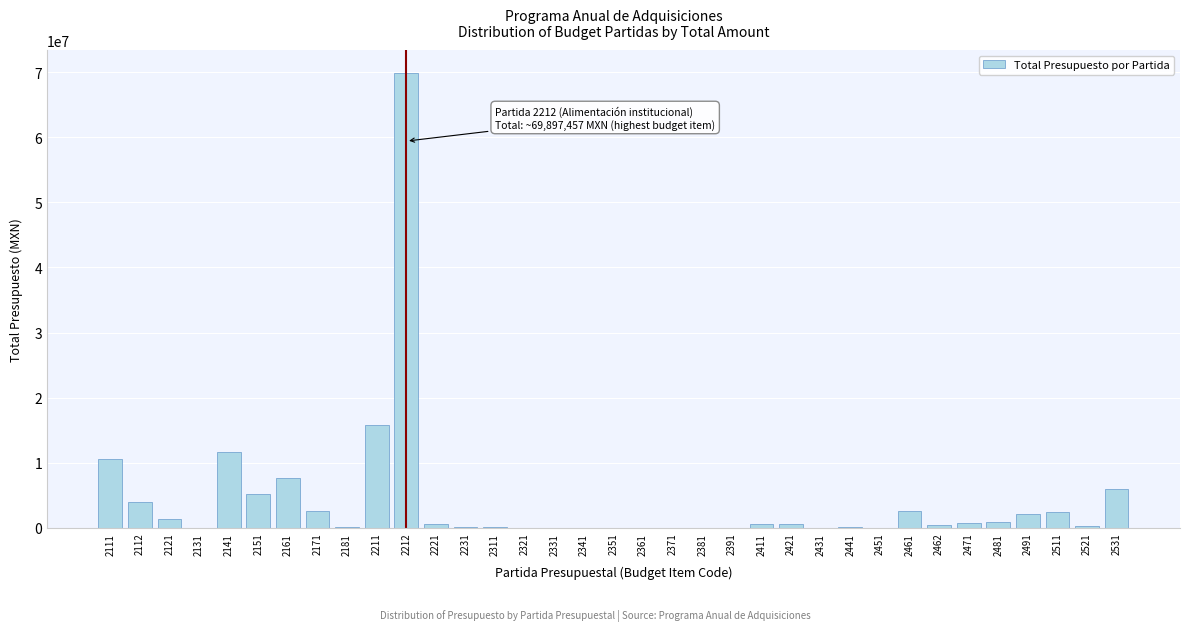

What is the sum of all values?

146628116.8